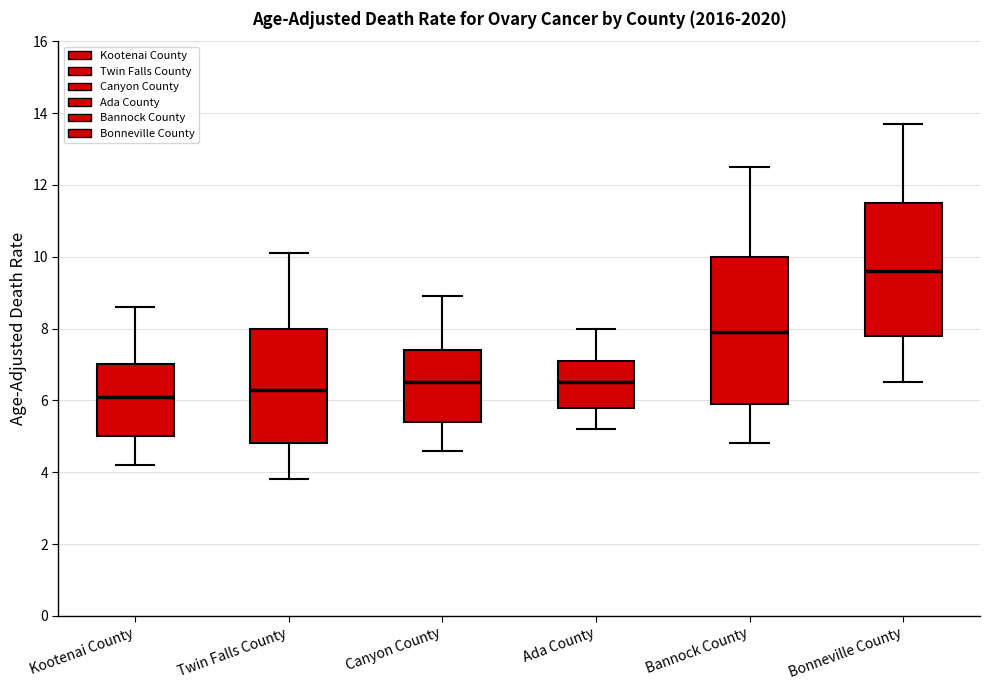

Reading left to right, read every box against the y-axis: the position of its median line, the range the box covers, and the ends of its whiskers. The values are not printed on the chart, so give them approximately, as read against the axis.

Kootenai County: median 6.2, box 5.0 to 7.0, whiskers 4.2 to 8.6
Twin Falls County: median 6.4, box 4.8 to 8.0, whiskers 3.8 to 10.2
Canyon County: median 6.6, box 5.4 to 7.4, whiskers 4.6 to 9.0
Ada County: median 6.6, box 5.8 to 7.2, whiskers 5.2 to 8.0
Bannock County: median 8.0, box 6.0 to 10.0, whiskers 4.8 to 12.6
Bonneville County: median 9.6, box 7.8 to 11.6, whiskers 6.6 to 13.8